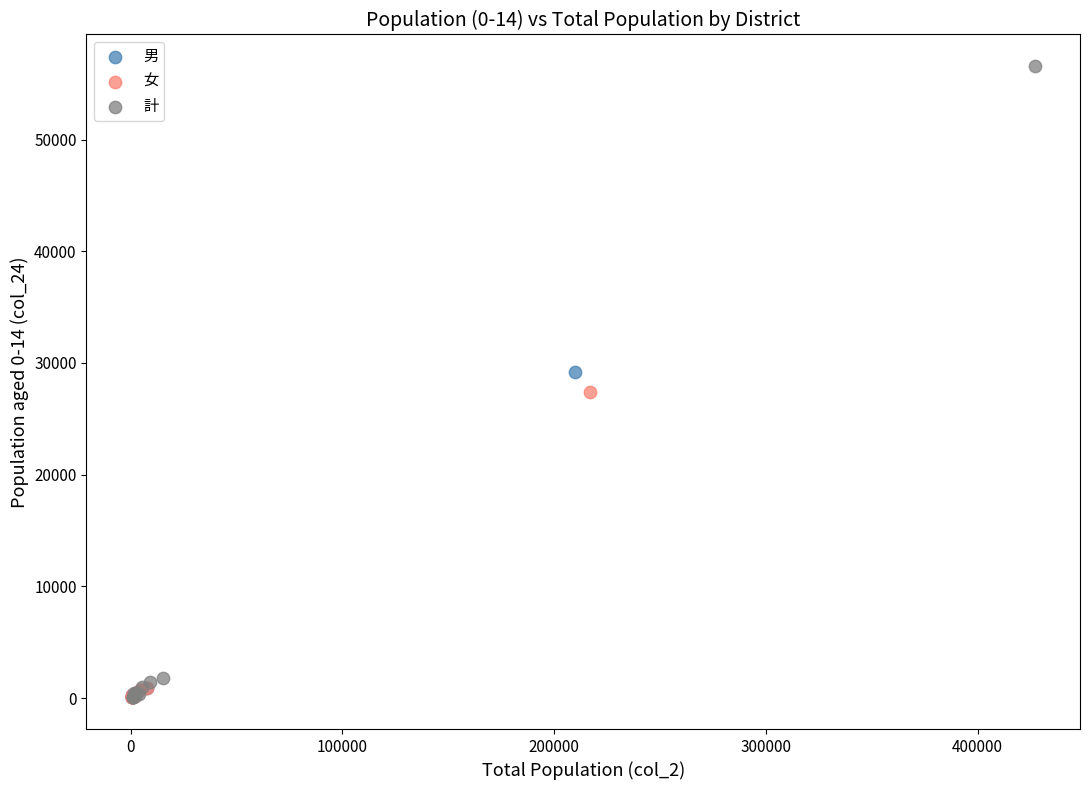

Which series has the widest spread of Y values?

計